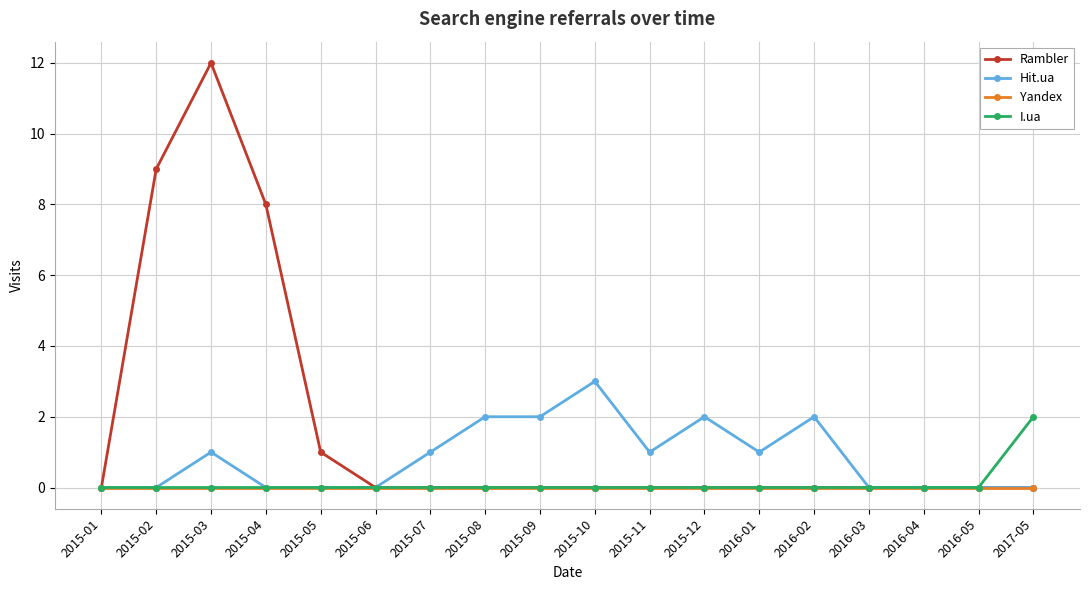

What is the spread (max minus min) of values at 2015-08?

2